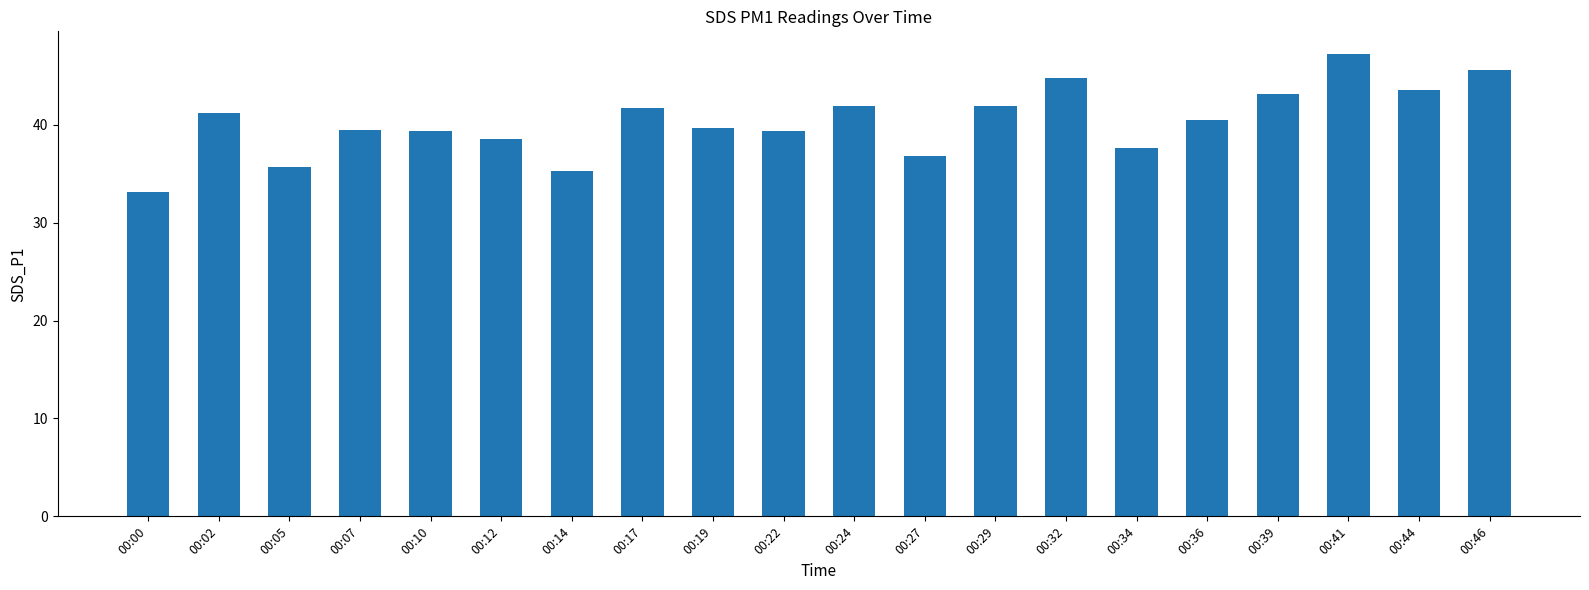

Read the value at 00:19.

39.7